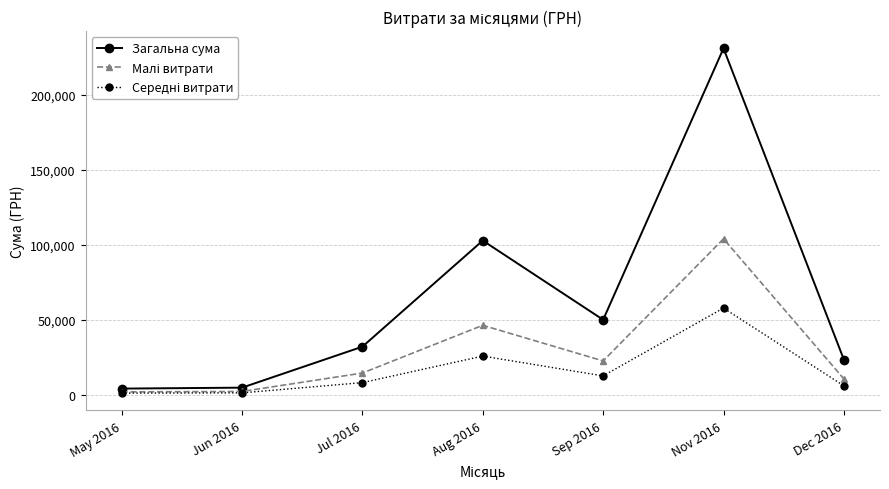

Count the number of data series in this chart.

3